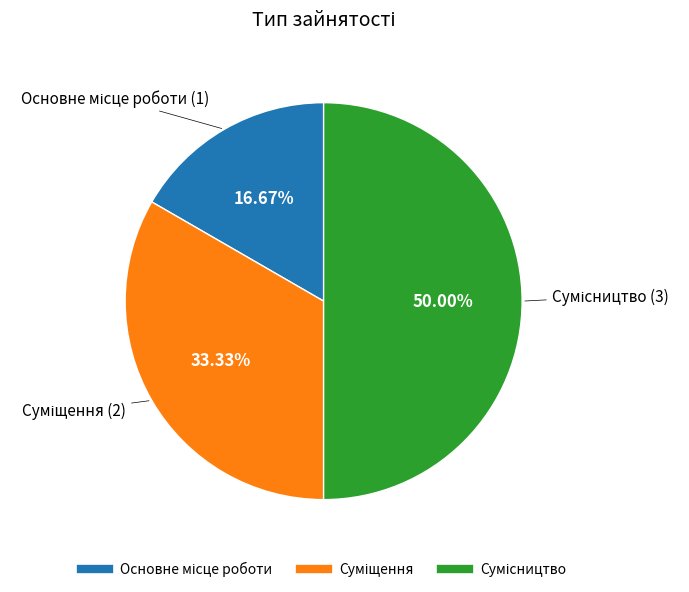

The Основне місце роботи slice represents 17% of the pie. True or false?

True